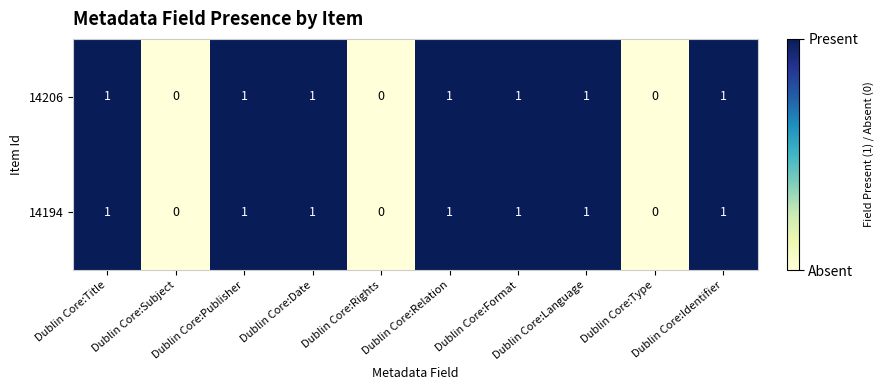

What is the sum of all 14194 values?

7